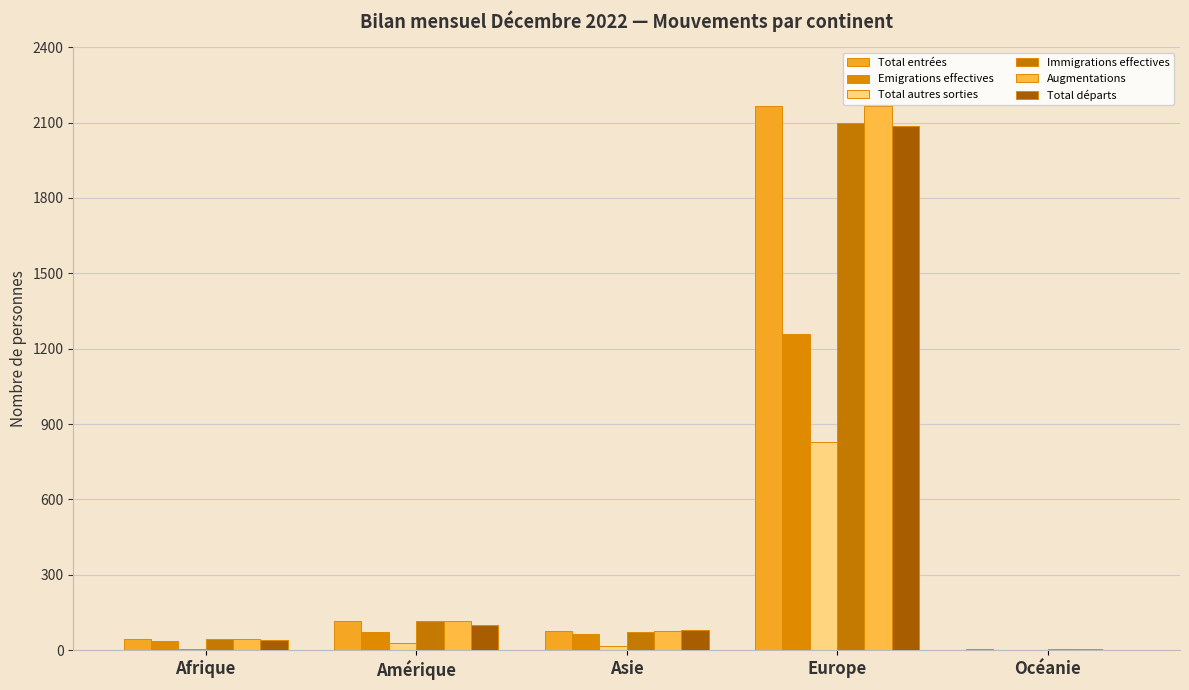

Which label corresponds to the largest value in the chart?

Europe